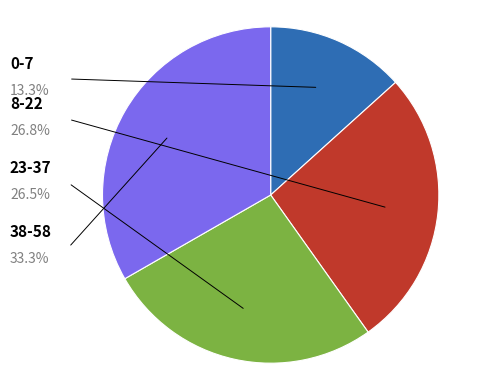

Does any single category account for the majority?

No